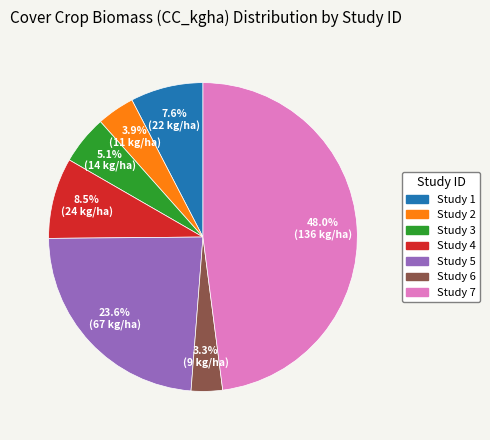

What is the largest slice in the pie chart?

Study 7